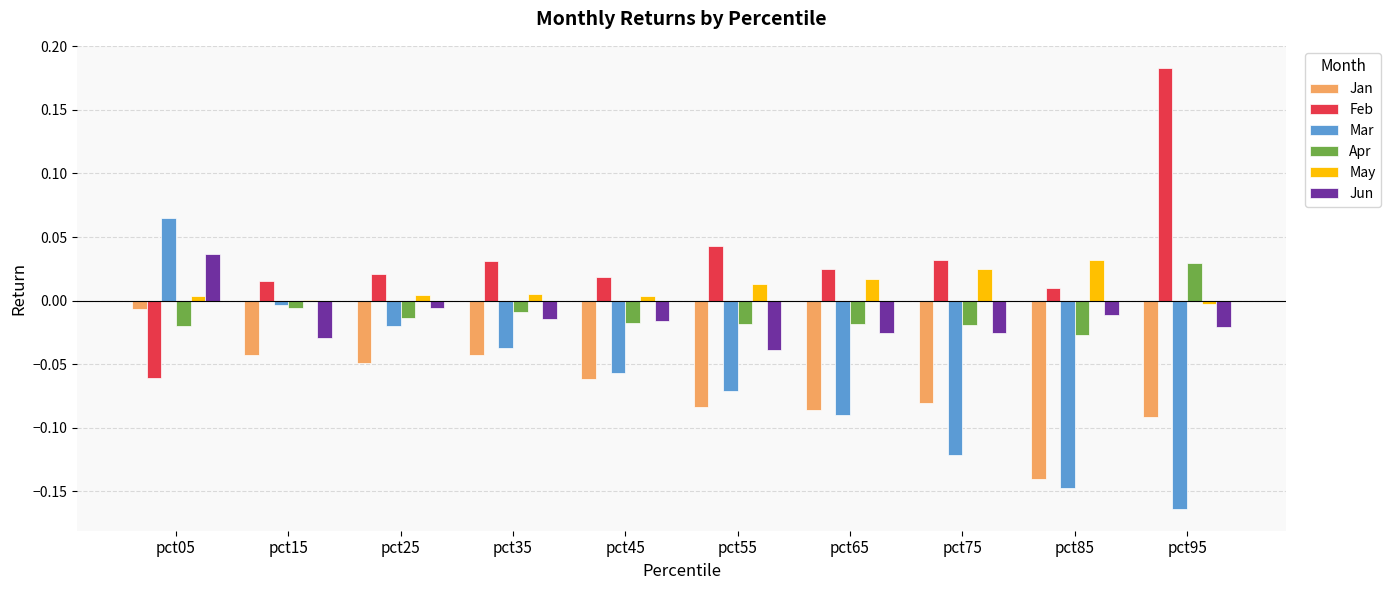

At which label does Jan reach its peak?

pct05